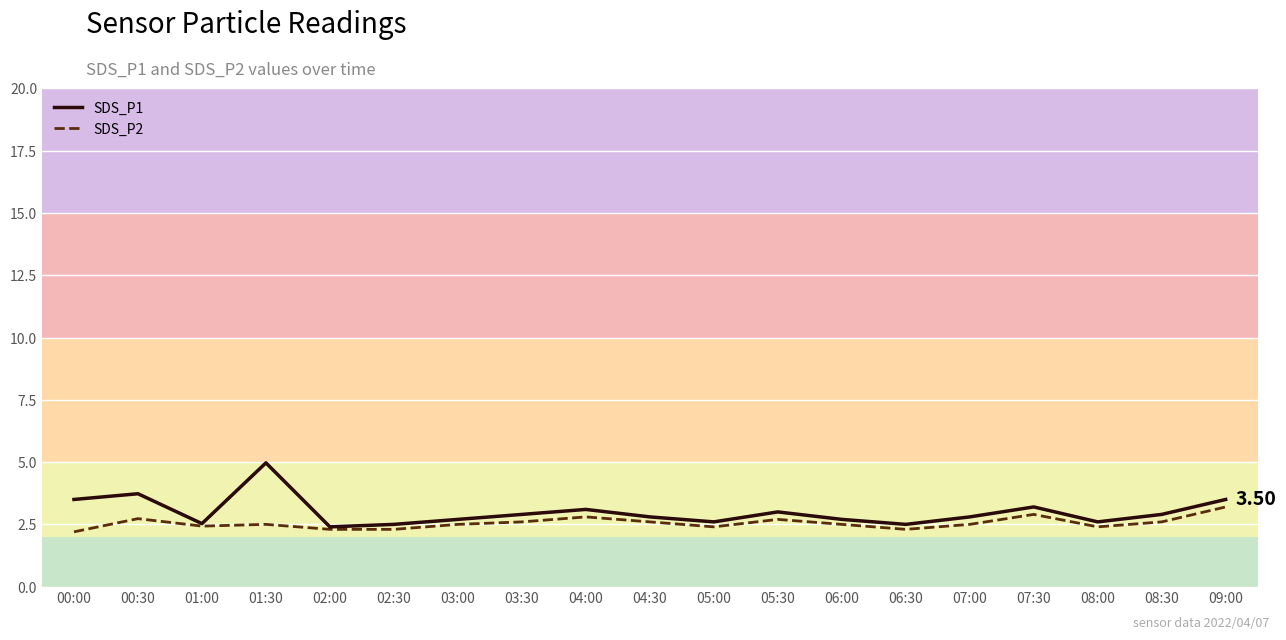

Is this an area chart (filled region under the line)?

No